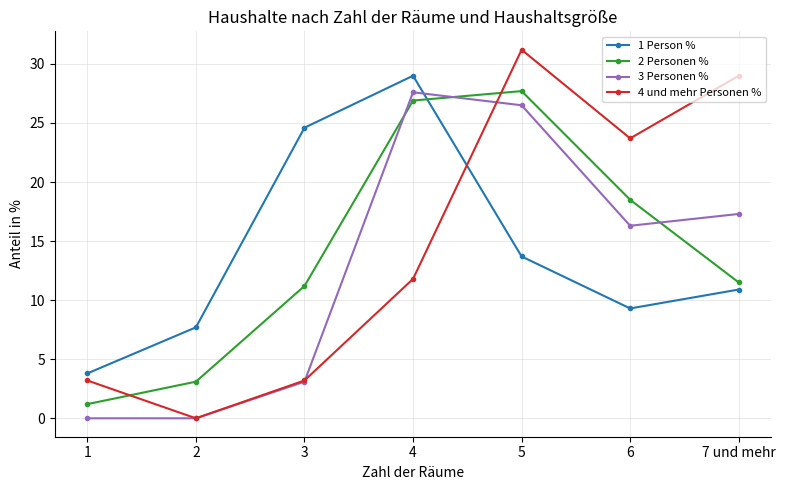

What is the value of the 1 Person % point at the 7th from the left?

10.9